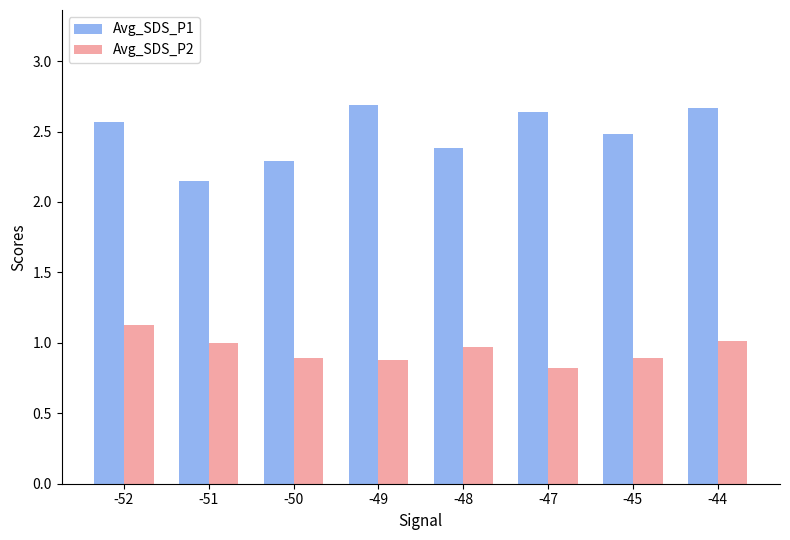

How many series are shown in this chart?

2